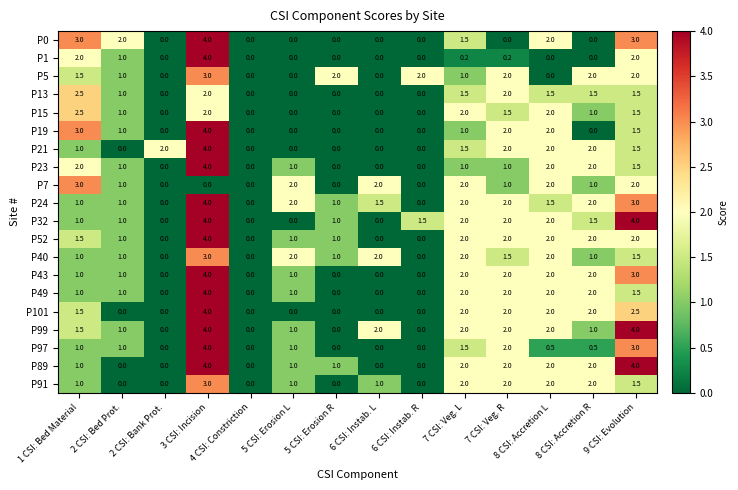

What is the total value across all series at 7 CSI: Veg. R?

33.2